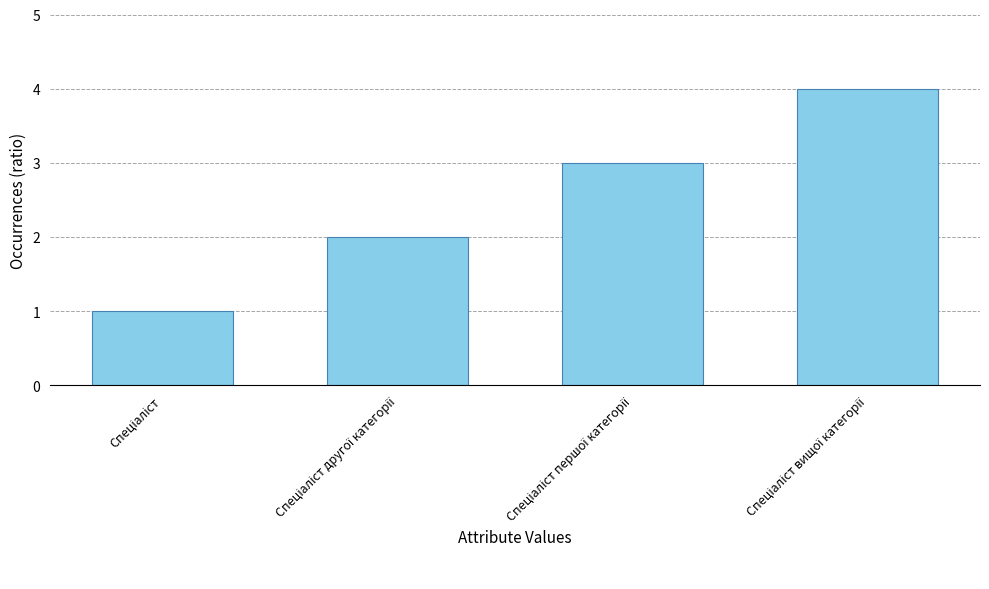

What is the sum of all values?

10